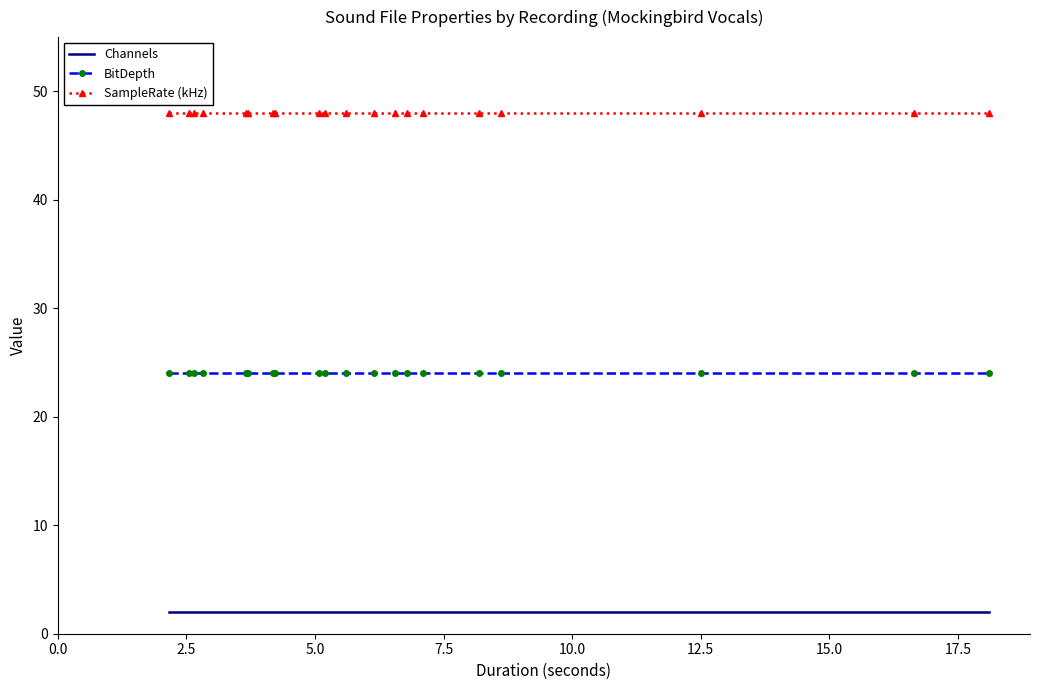

True or false: Channels and SampleRate (kHz) intersect in this chart.

False